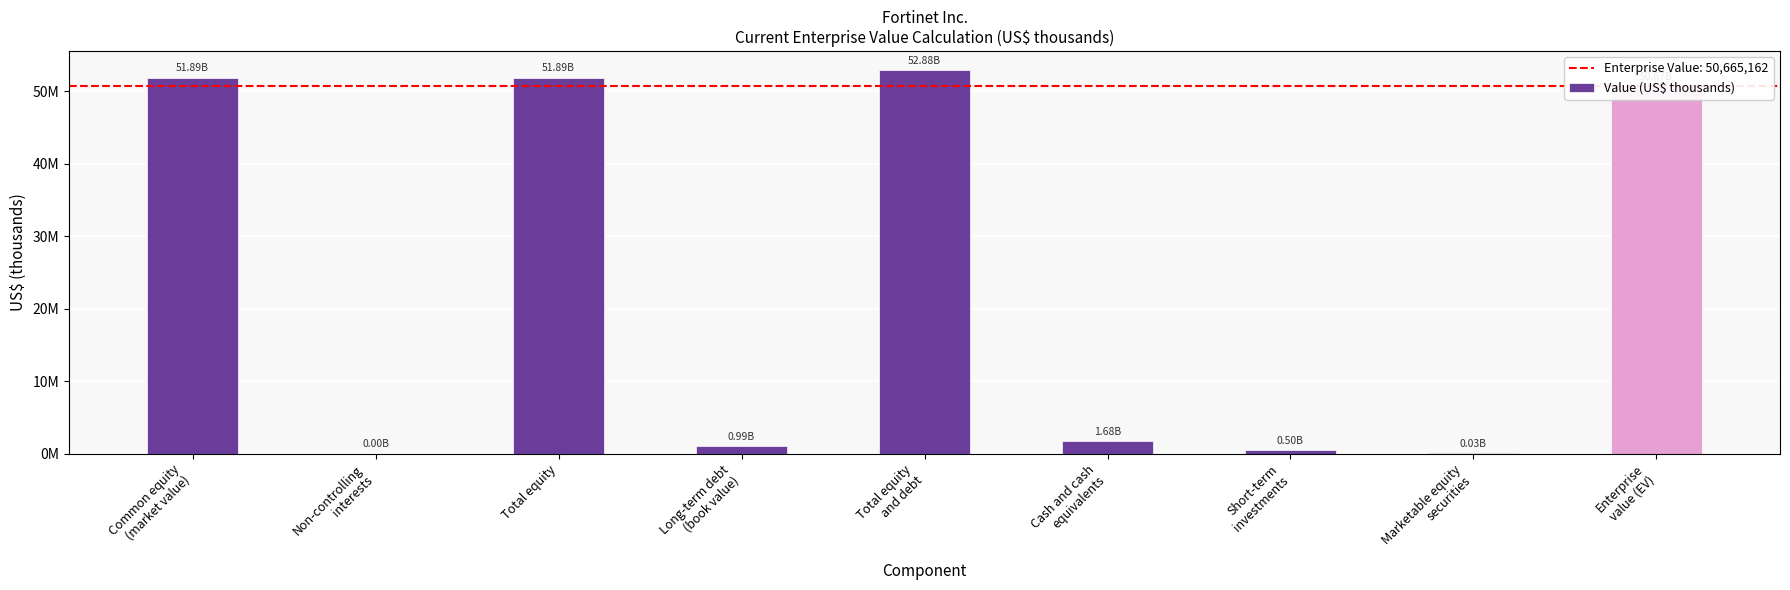

Are the bars horizontal?

No